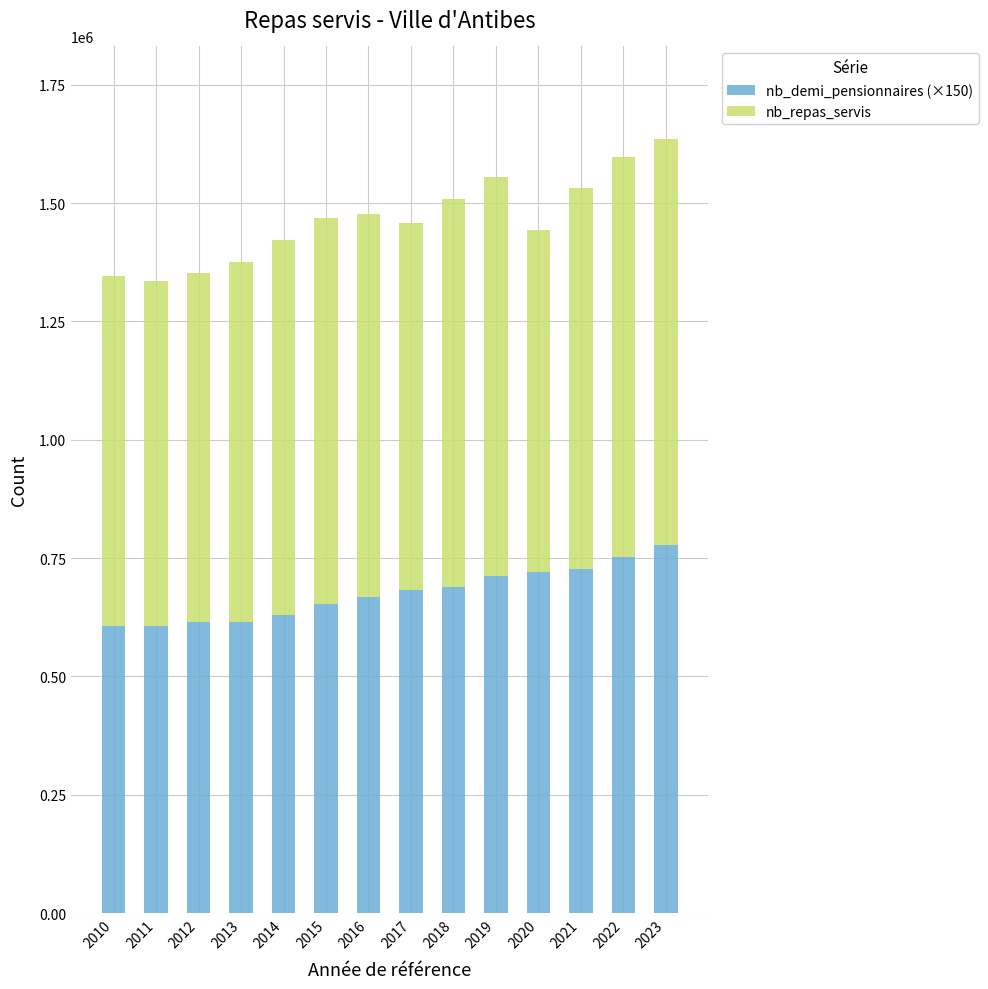

Reading right to left, transcribe the values for nb_demi_pensionnaires (×150).

2023=778500	2022=753000	2021=727500	2020=720000	2019=712500	2018=690000	2017=682500	2016=667500	2015=652500	2014=630000	2013=615000	2012=615000	2011=607500	2010=607500